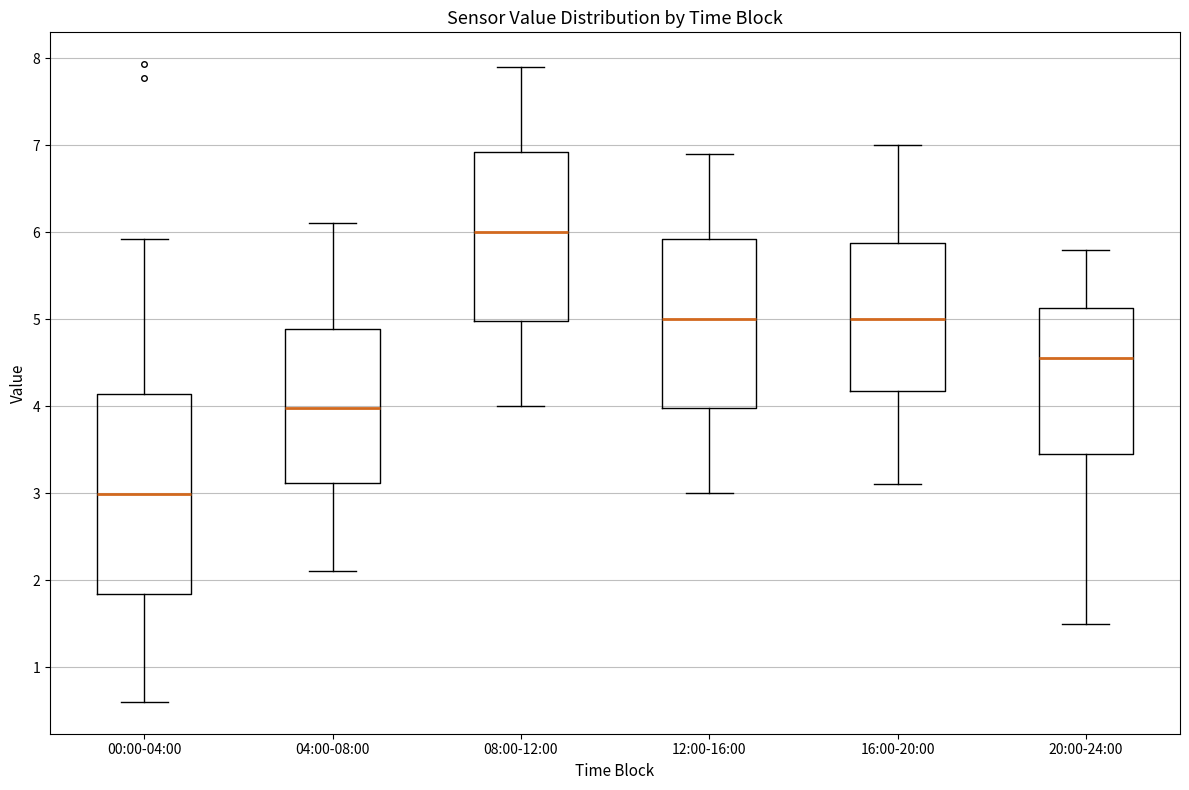

Which box's median line is the lowest?

00:00-04:00